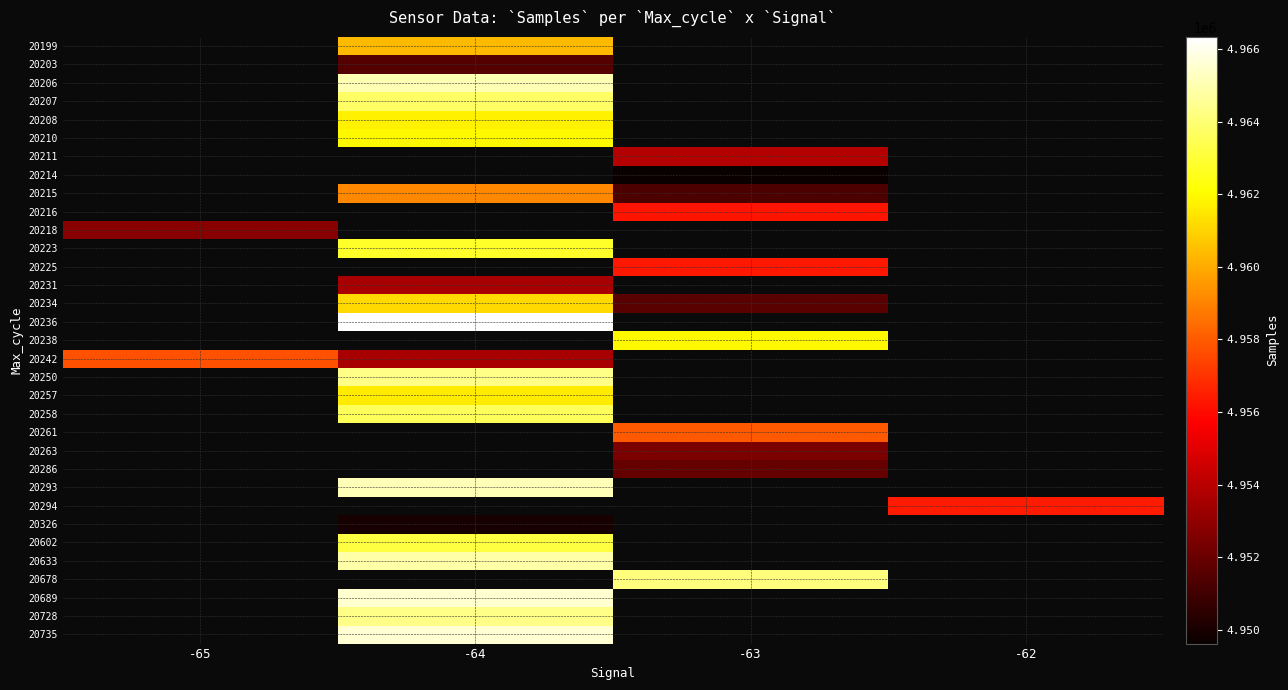

How many series are shown in this chart?

33